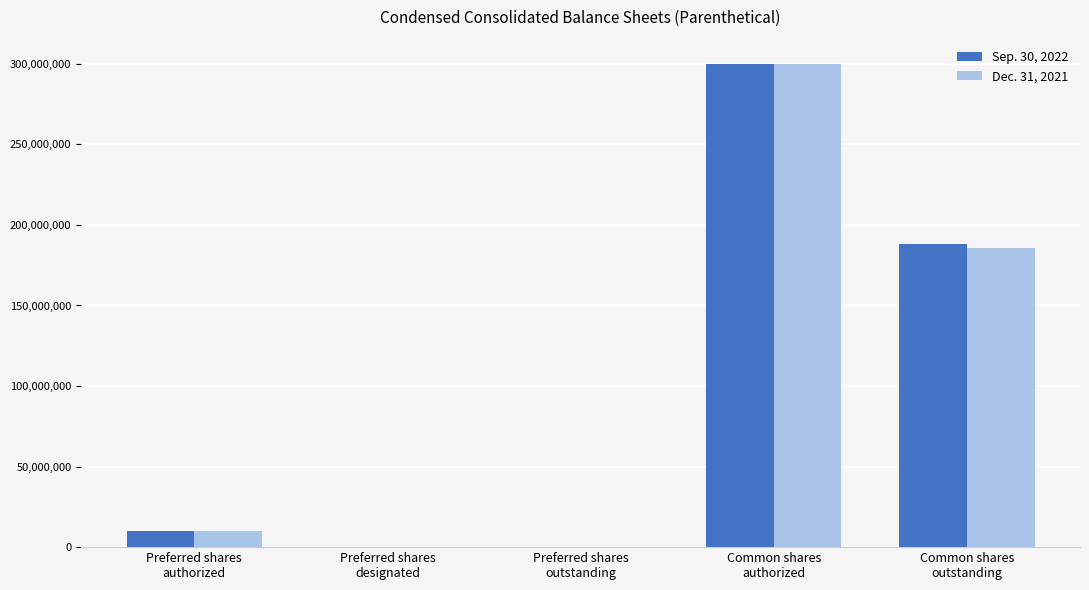

What is the maximum value shown in the chart?

300000000